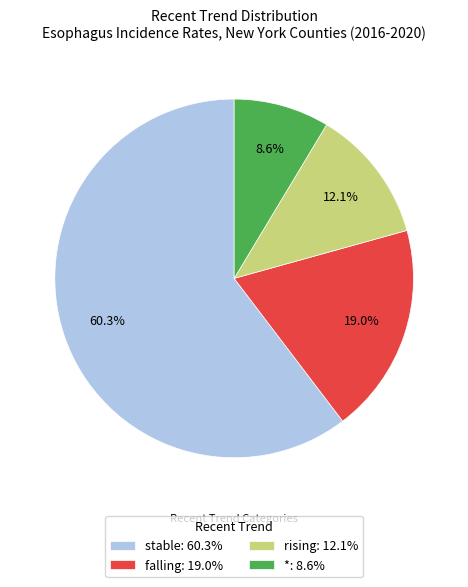

To the nearest percent, what is the combined percentage of * and stable?

69%